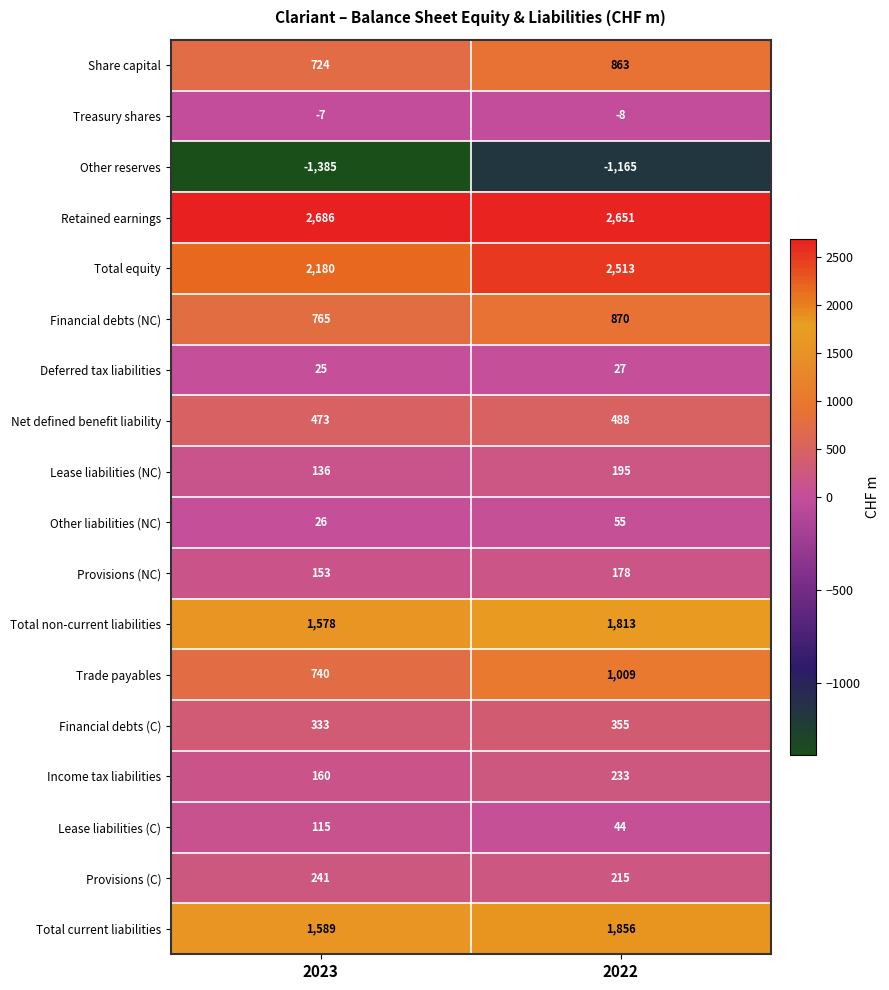

List the series in order of their peak value, lowest first.

Other reserves, Treasury shares, Deferred tax liabilities, Other liabilities (NC), Lease liabilities (C), Provisions (NC), Lease liabilities (NC), Income tax liabilities, Provisions (C), Financial debts (C), Net defined benefit liability, Share capital, Financial debts (NC), Trade payables, Total non-current liabilities, Total current liabilities, Total equity, Retained earnings